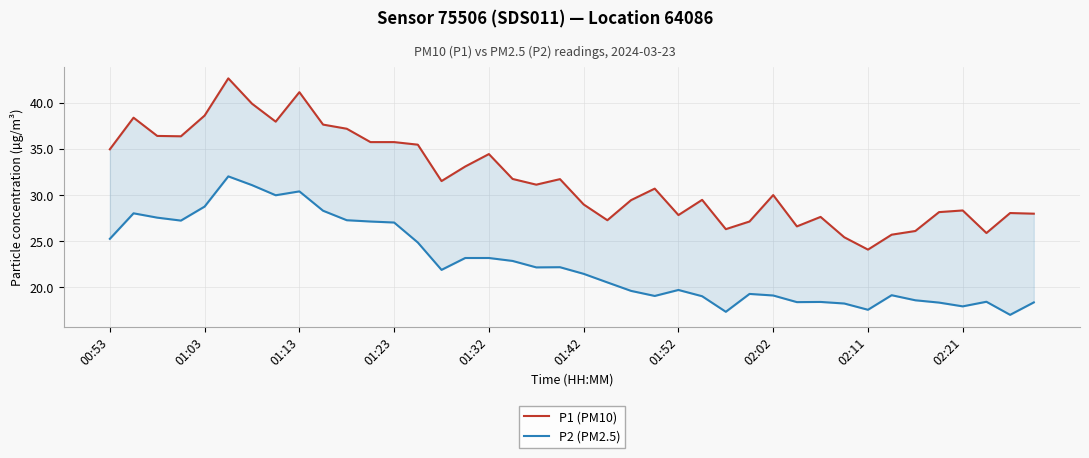

At how many categories does at least one series exceed 34?

15